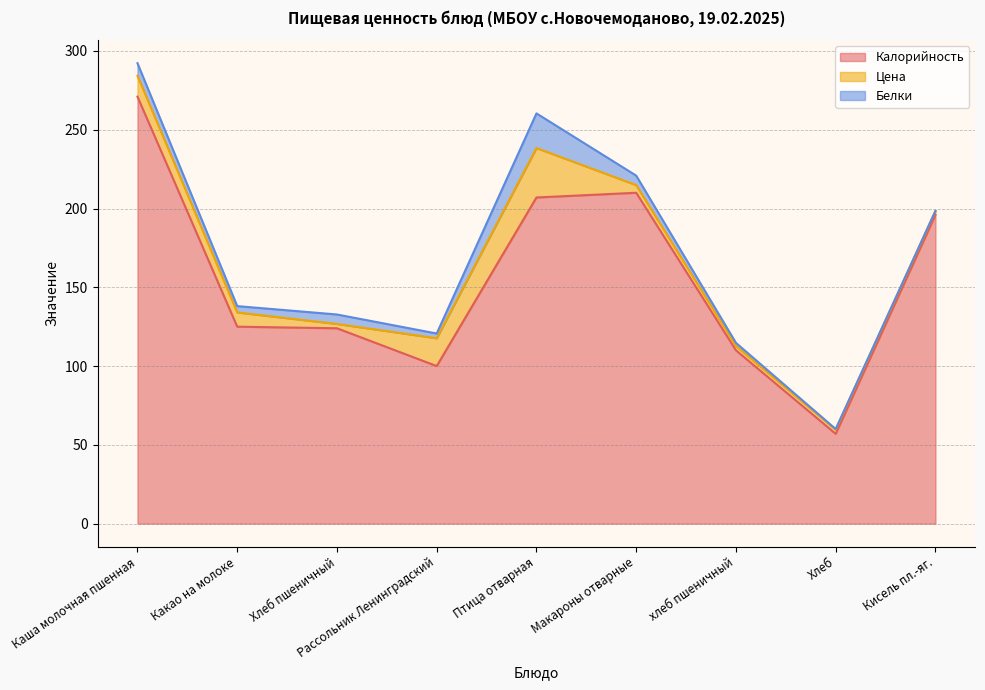

How many values in the Калорийность series are below 125?

4